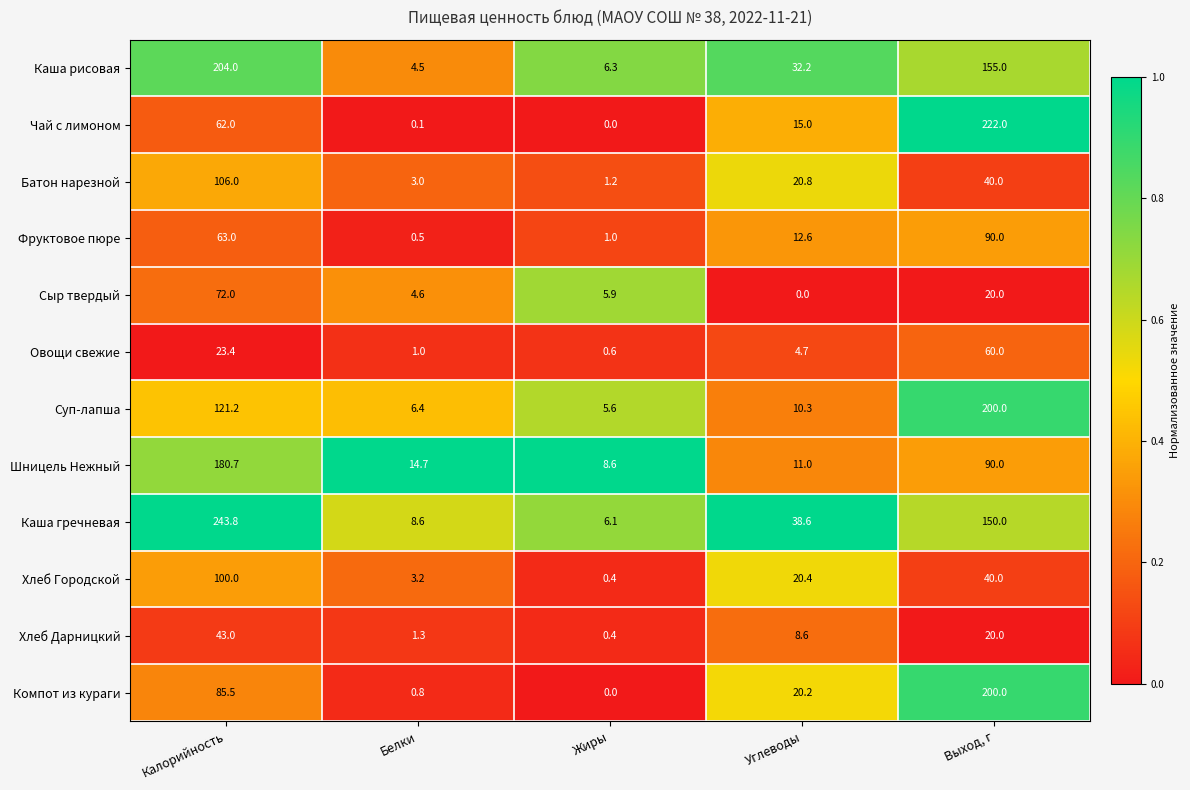

What is the sum of all Батон нарезной values?

171.0